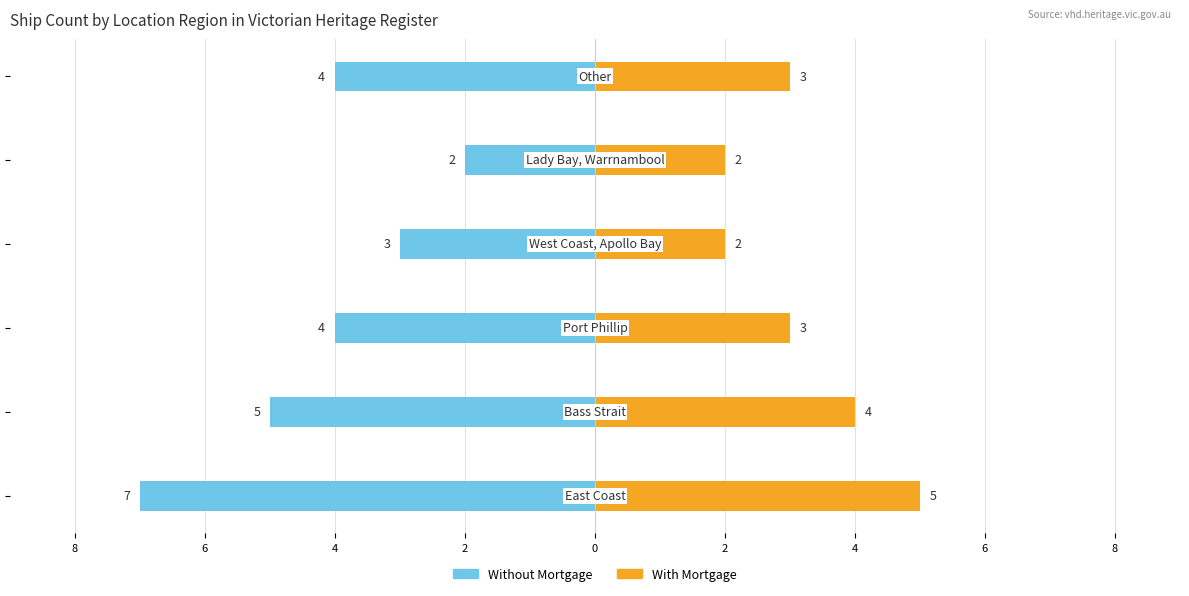

Count the number of categories in the chart.

6